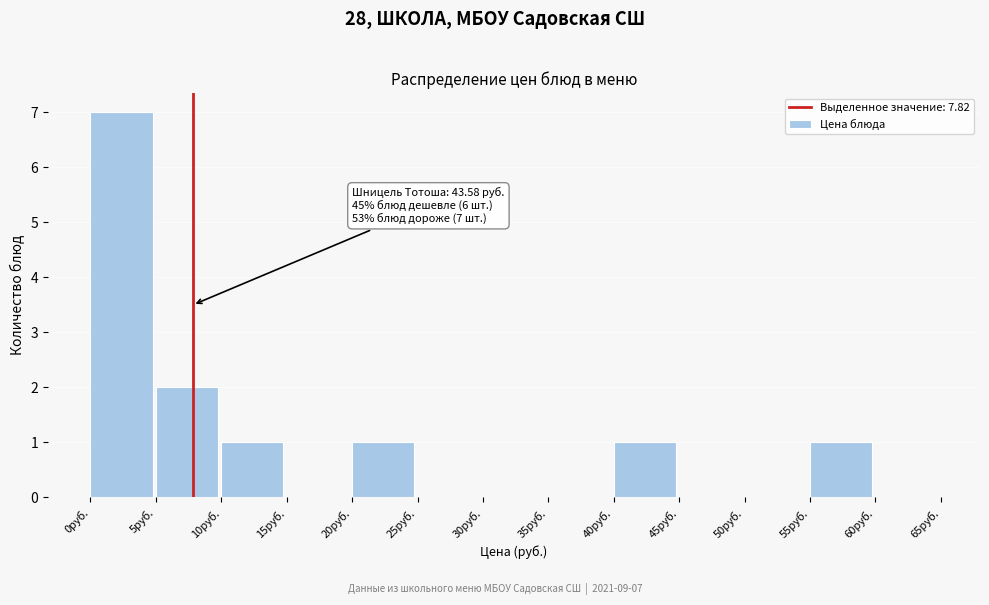

Which range on the x-axis has the tallest bar?

0 to 5